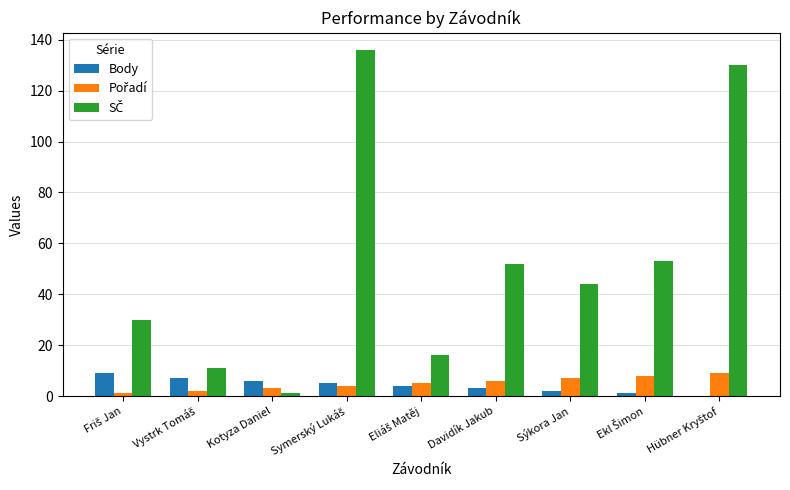

How many values in Body are above zero?

8